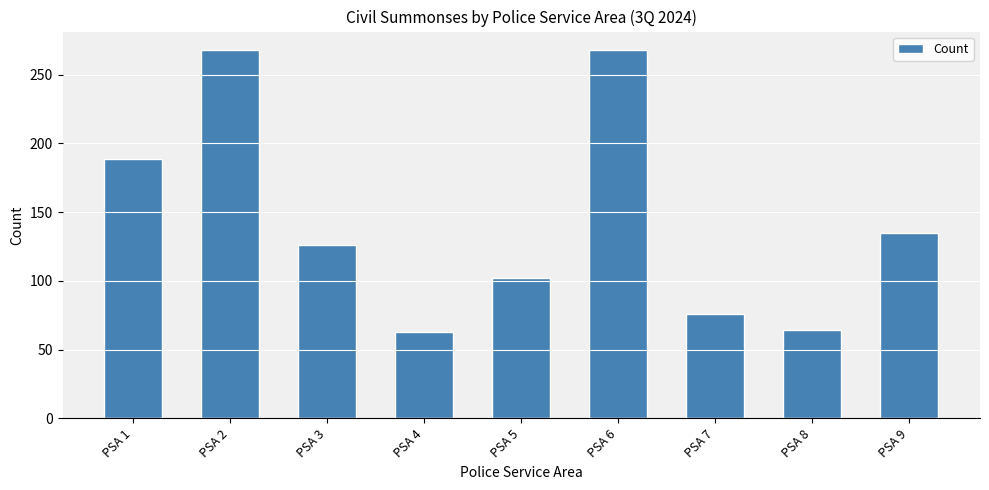

What is the change in value from PSA 4 to PSA 5?

+39